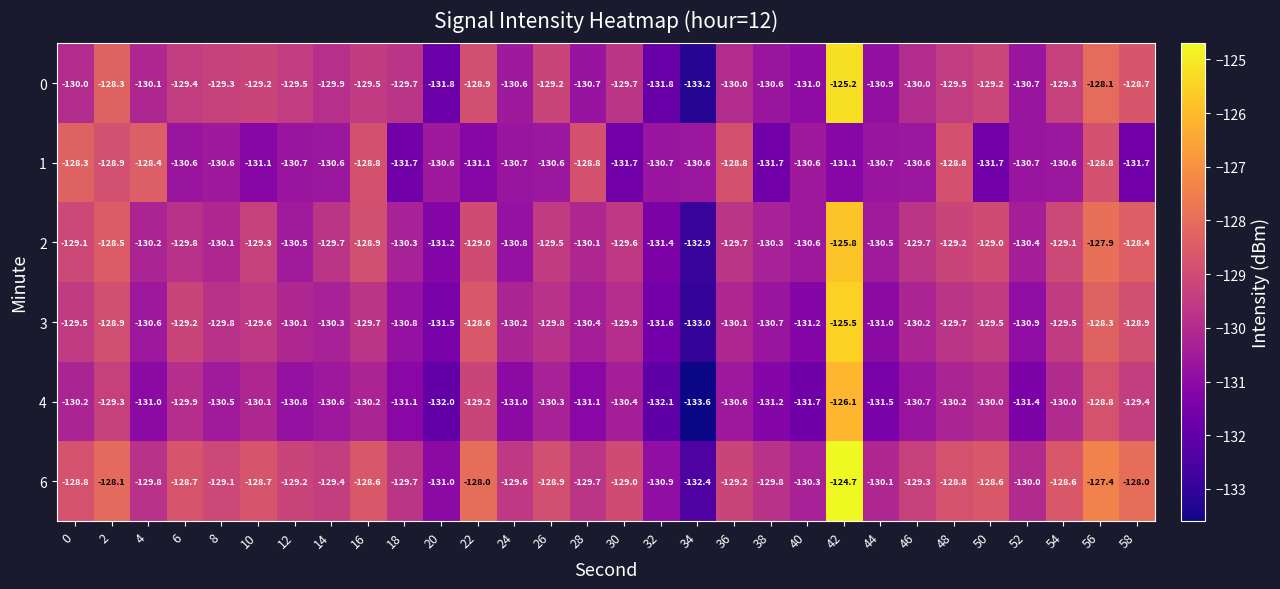

The 4 series shows -129.3 at 2. True or false?

True